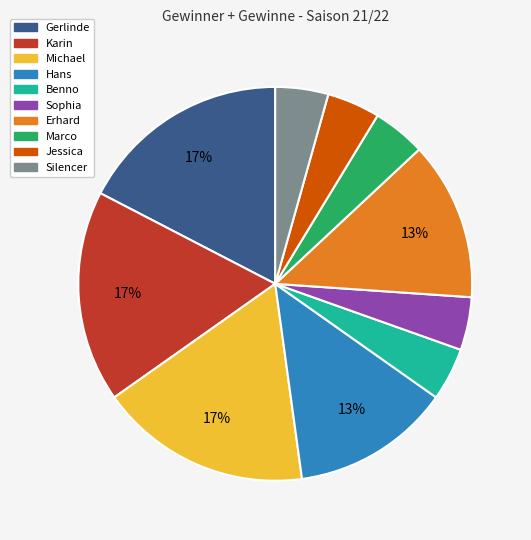

Is the sum of Michael and Sophia greater than half?

No